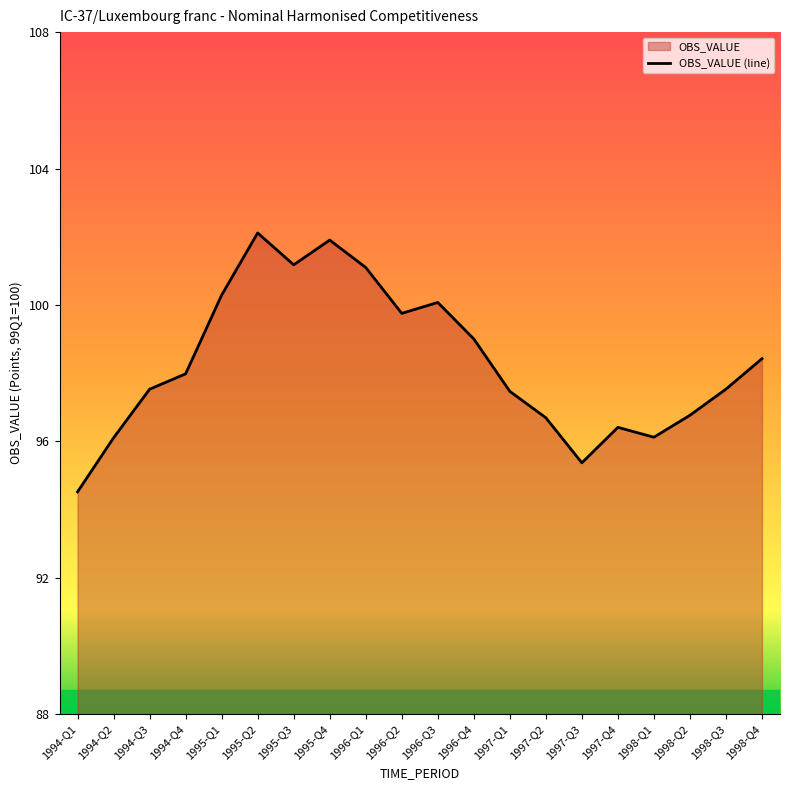

Rank the categories by value from highest to lowest.

1995-Q2, 1995-Q4, 1995-Q3, 1996-Q1, 1995-Q1, 1996-Q3, 1996-Q2, 1996-Q4, 1998-Q4, 1994-Q4, 1998-Q3, 1994-Q3, 1997-Q1, 1998-Q2, 1997-Q2, 1997-Q4, 1998-Q1, 1994-Q2, 1997-Q3, 1994-Q1